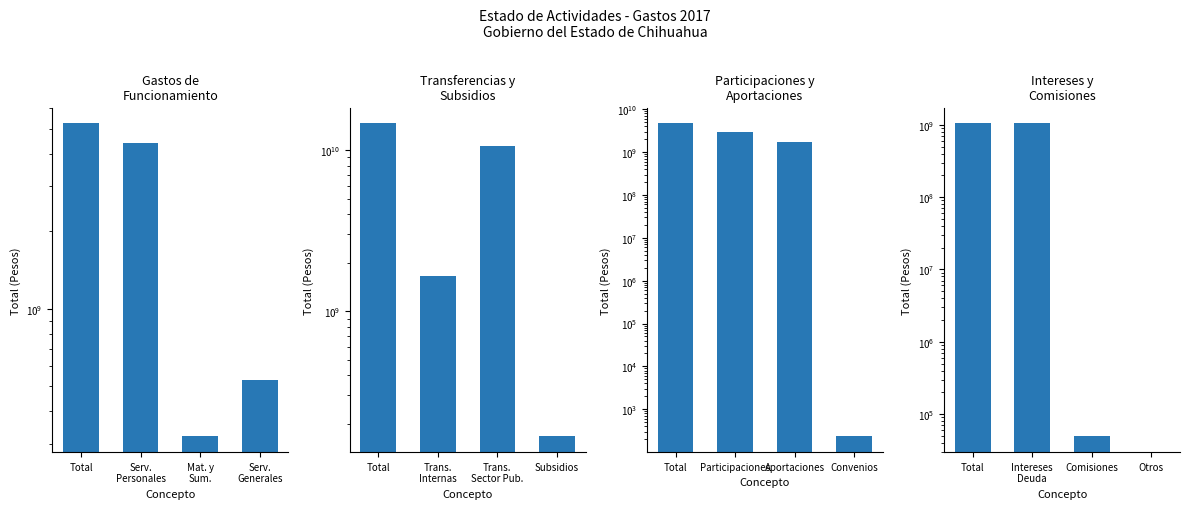

How many values in the Intereses y
Comisiones series exceed 1052501075?

1